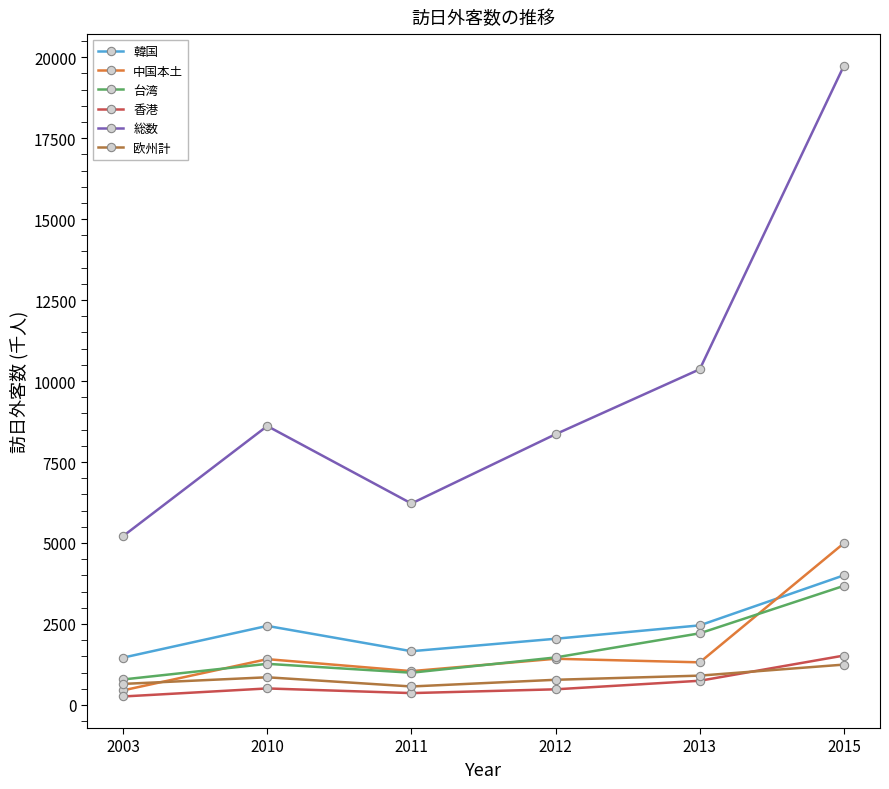

Where is 総数 nearest to the value 12474?

2013